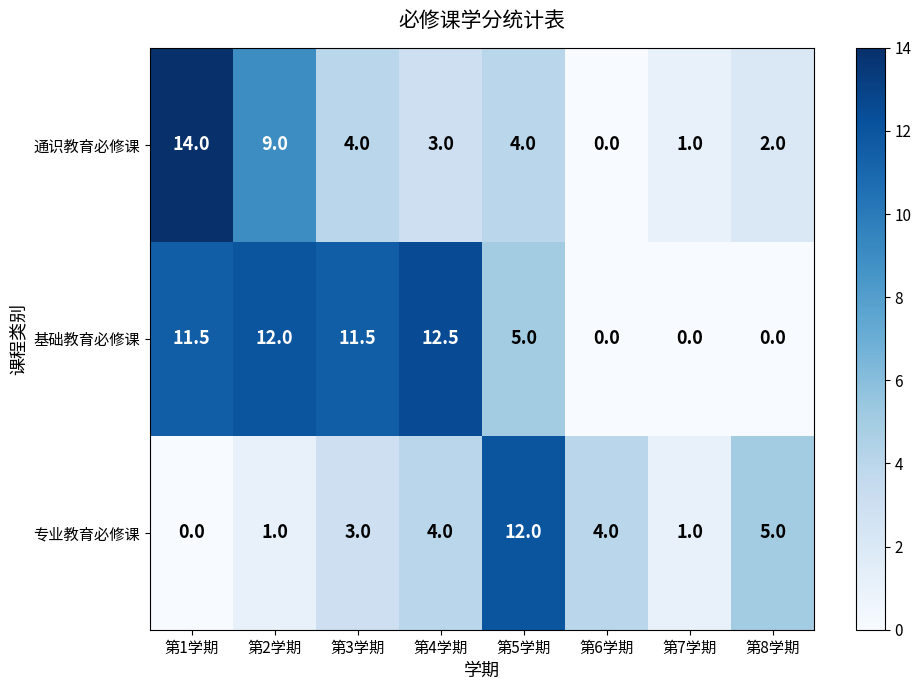

Reading left to right, list all the values displayed in this chart.

通识教育必修课: 第1学期=14.0	第2学期=9.0	第3学期=4.0	第4学期=3.0	第5学期=4.0	第6学期=0.0	第7学期=1.0	第8学期=2.0
基础教育必修课: 第1学期=11.5	第2学期=12.0	第3学期=11.5	第4学期=12.5	第5学期=5.0	第6学期=0.0	第7学期=0.0	第8学期=0.0
专业教育必修课: 第1学期=0.0	第2学期=1.0	第3学期=3.0	第4学期=4.0	第5学期=12.0	第6学期=4.0	第7学期=1.0	第8学期=5.0